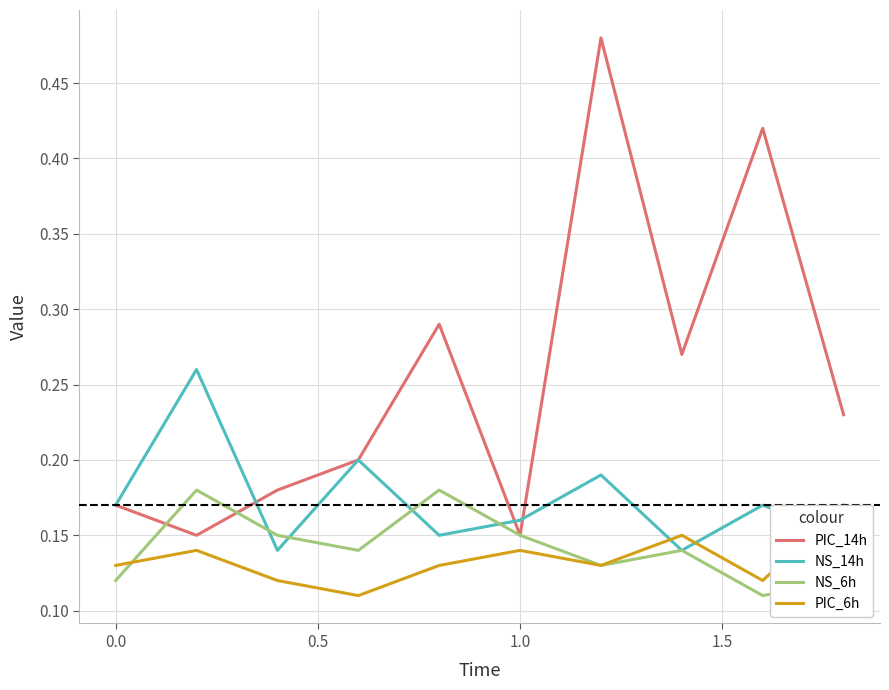

What is the value of the NS_6h point at the 10th from the left?

0.1